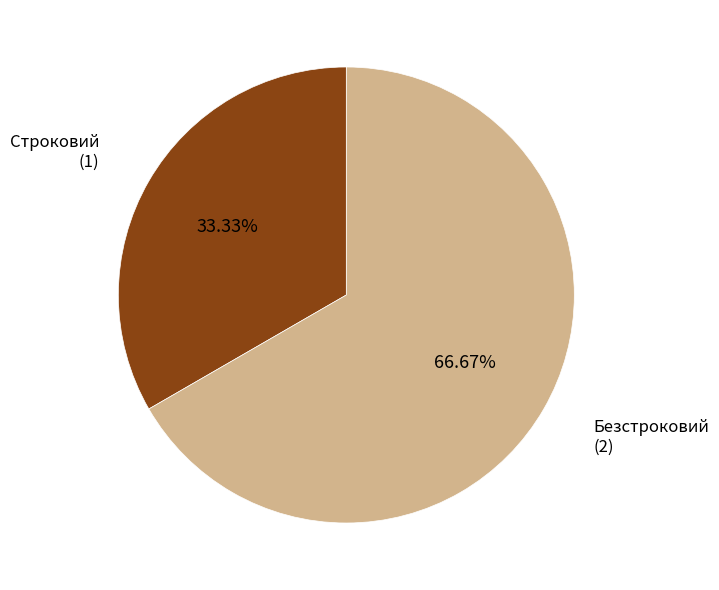

Is there a majority slice in this chart?

Yes